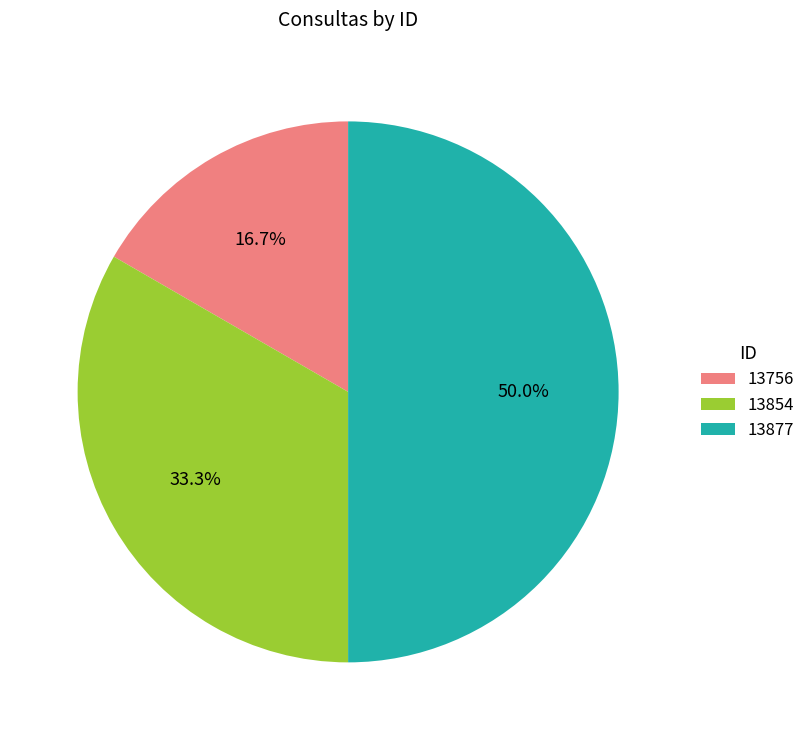

The 13877 slice represents 50% of the pie. True or false?

True